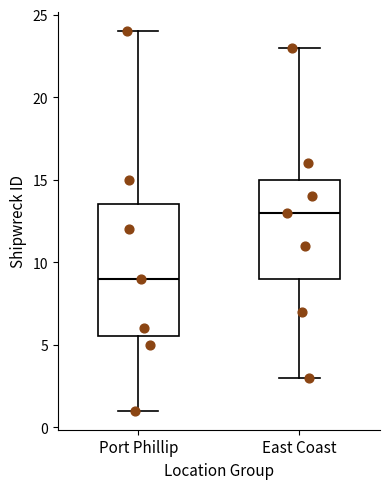

Which box has the lowest median line?

Port Phillip